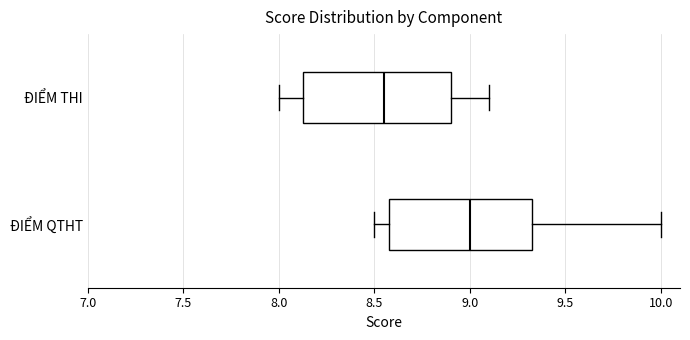

Where does the right whisker of the box for ĐIỂM THI end on the x-axis? The values are not printed on the chart, so give them approximately, as read against the axis.

9.10